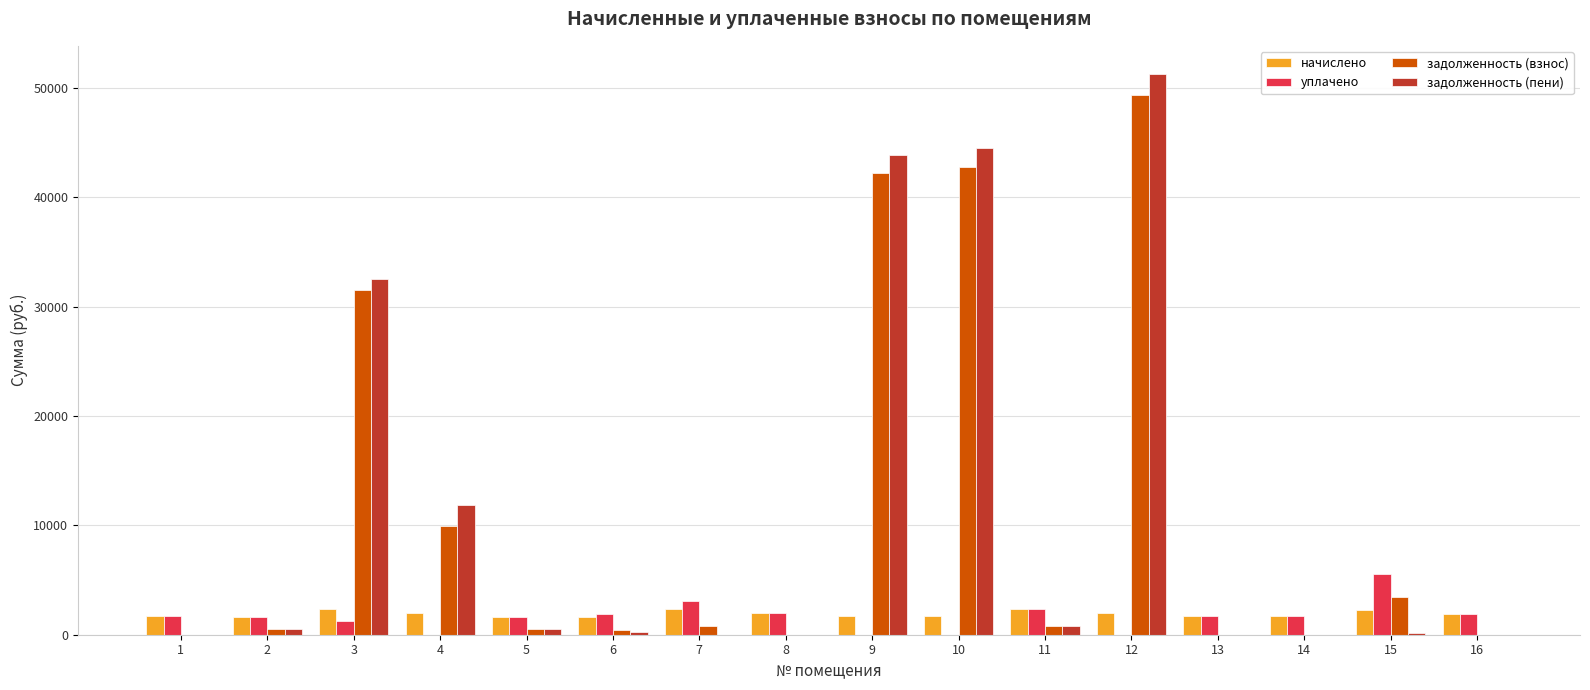

What is the maximum value shown in the chart?

51294.6